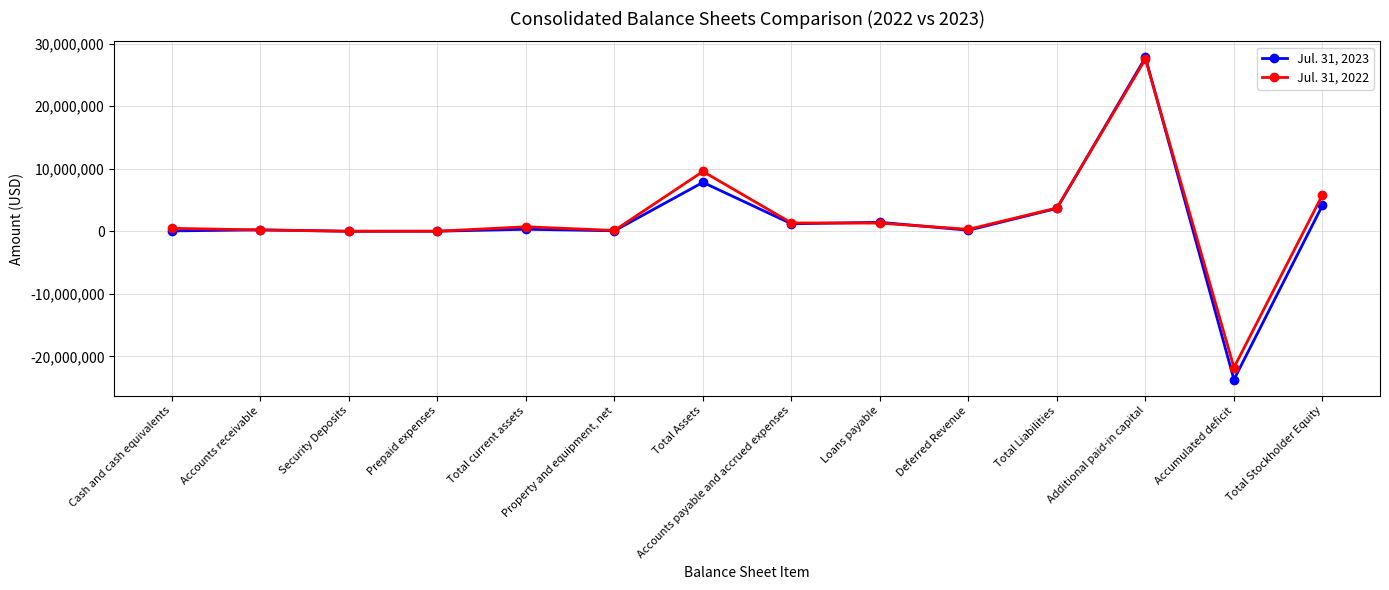

What is the label of the 6th point from the left?

Property and equipment, net